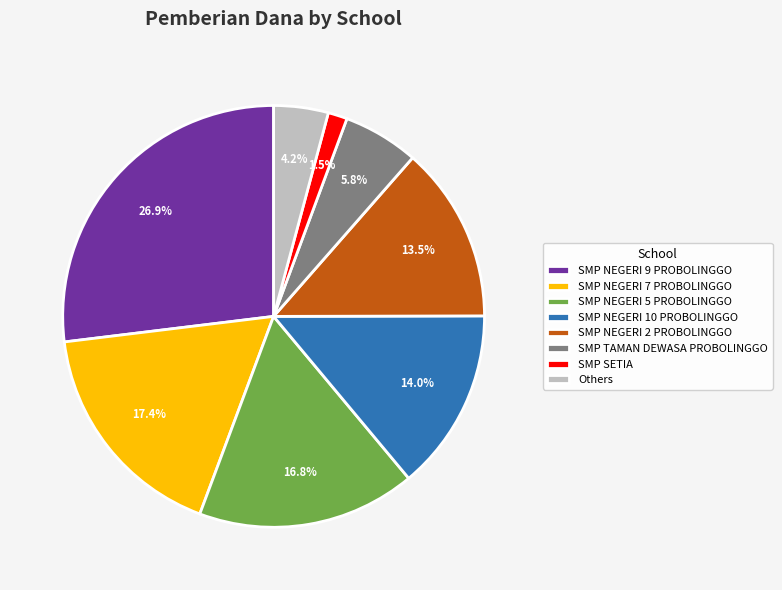

Does SMP NEGERI 2 PROBOLINGGO represent more than half of the total?

No